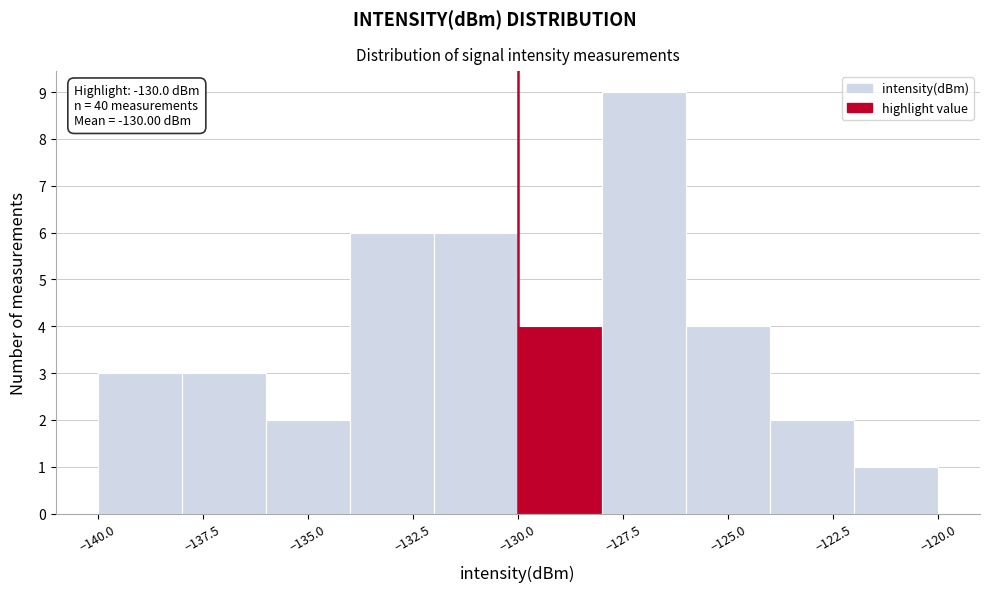

Over which range of the x-axis is the bar tallest?

-128 to -126